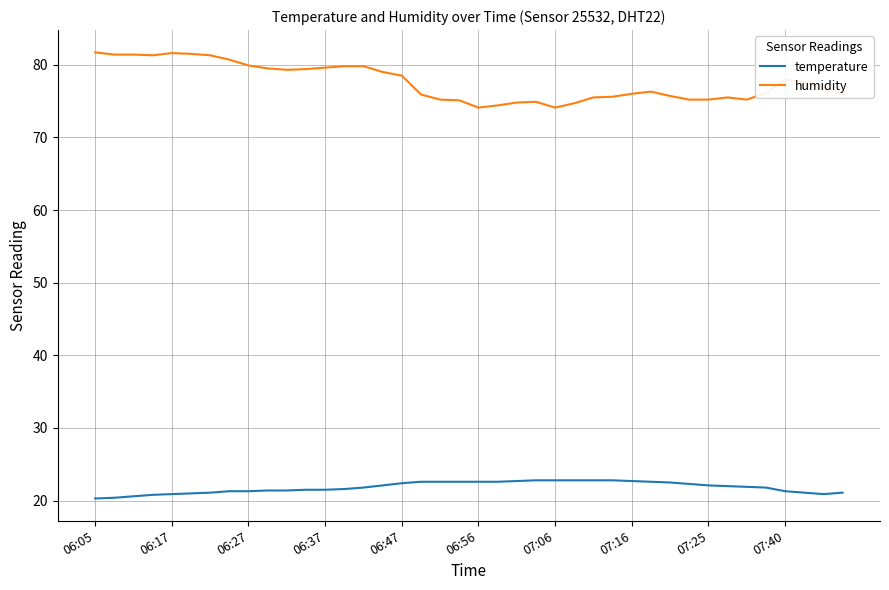

Rank the series by their maximum value, from lowest to highest.

temperature, humidity